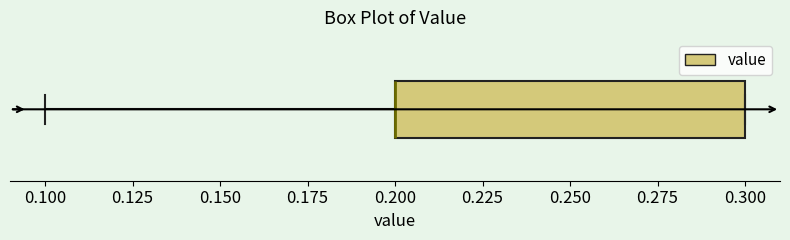

Where is the right edge of the box on the x-axis? The values are not printed on the chart, so give them approximately, as read against the axis.

0.3